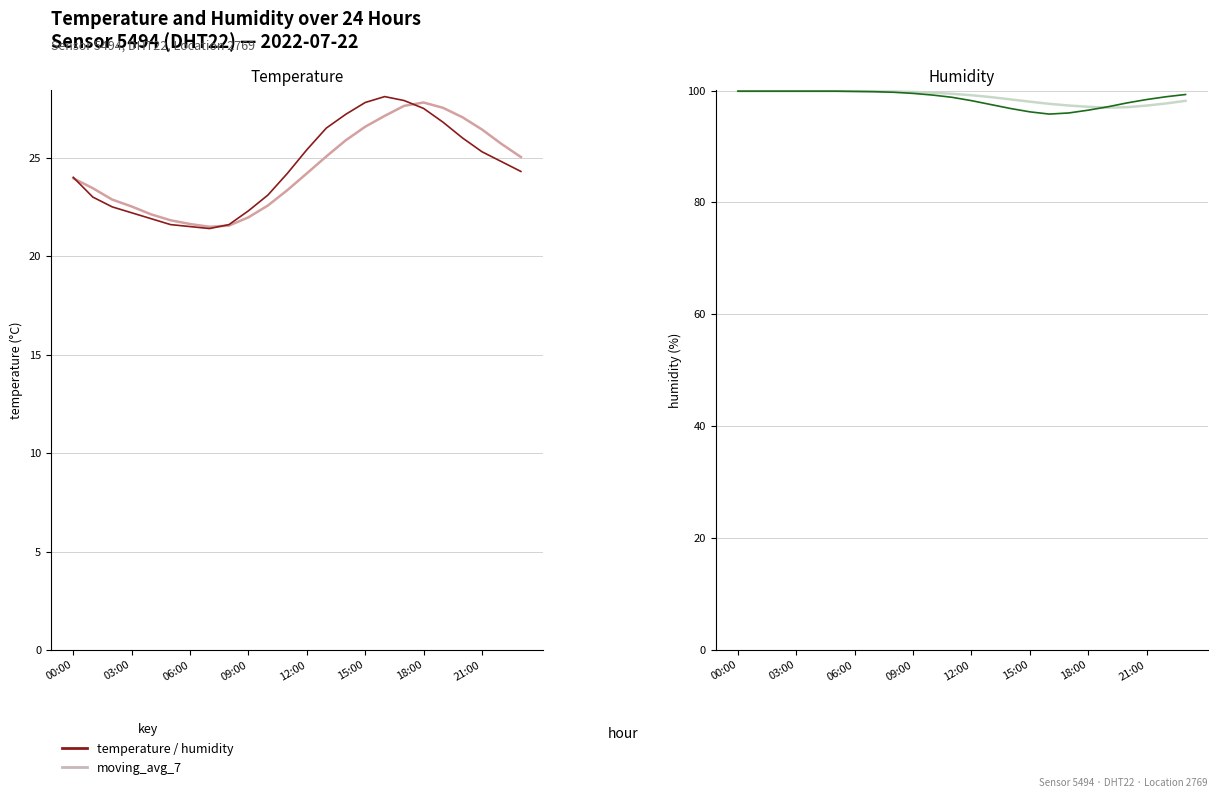

True or false: temperature and humidity cross at least once.

False